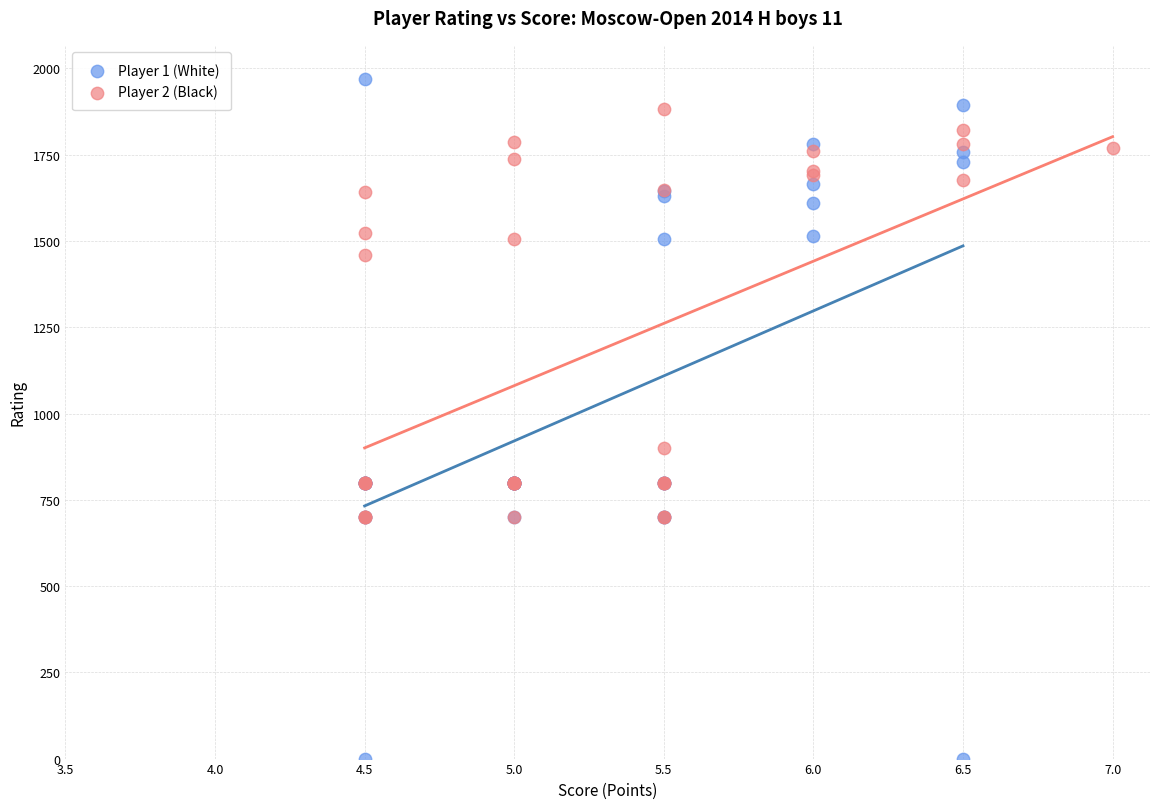

Which series reaches the minimum Y coordinate?

Player 1 (White)